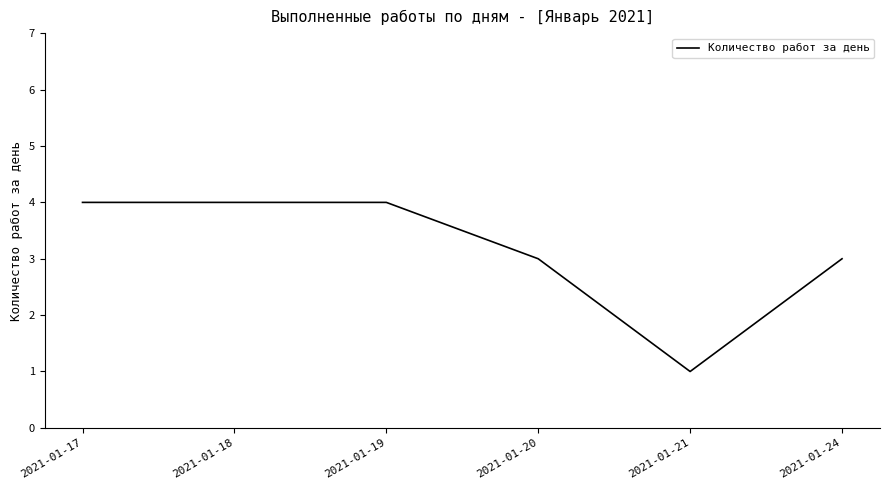

Is it true that the value at 2021-01-18 is 1?

False